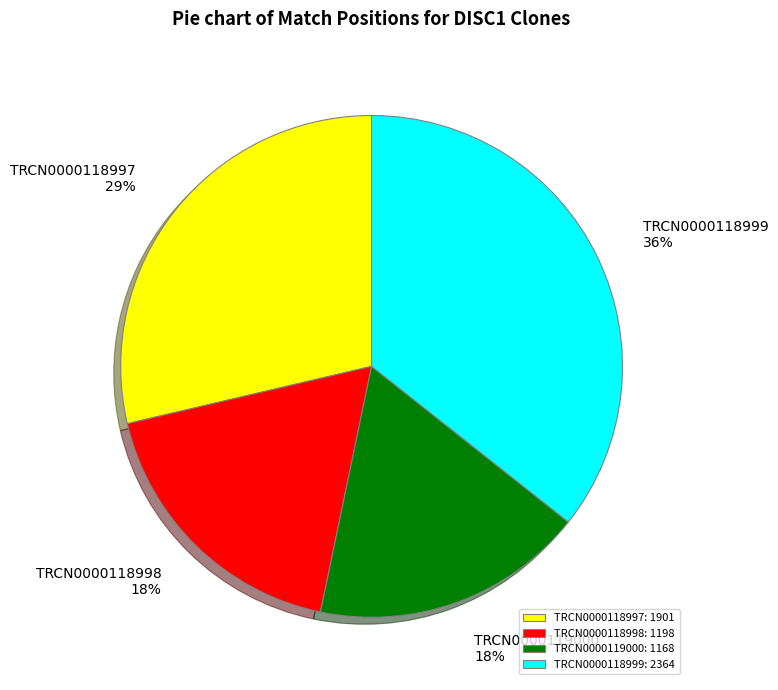

Which slice is the largest?

TRCN0000118999